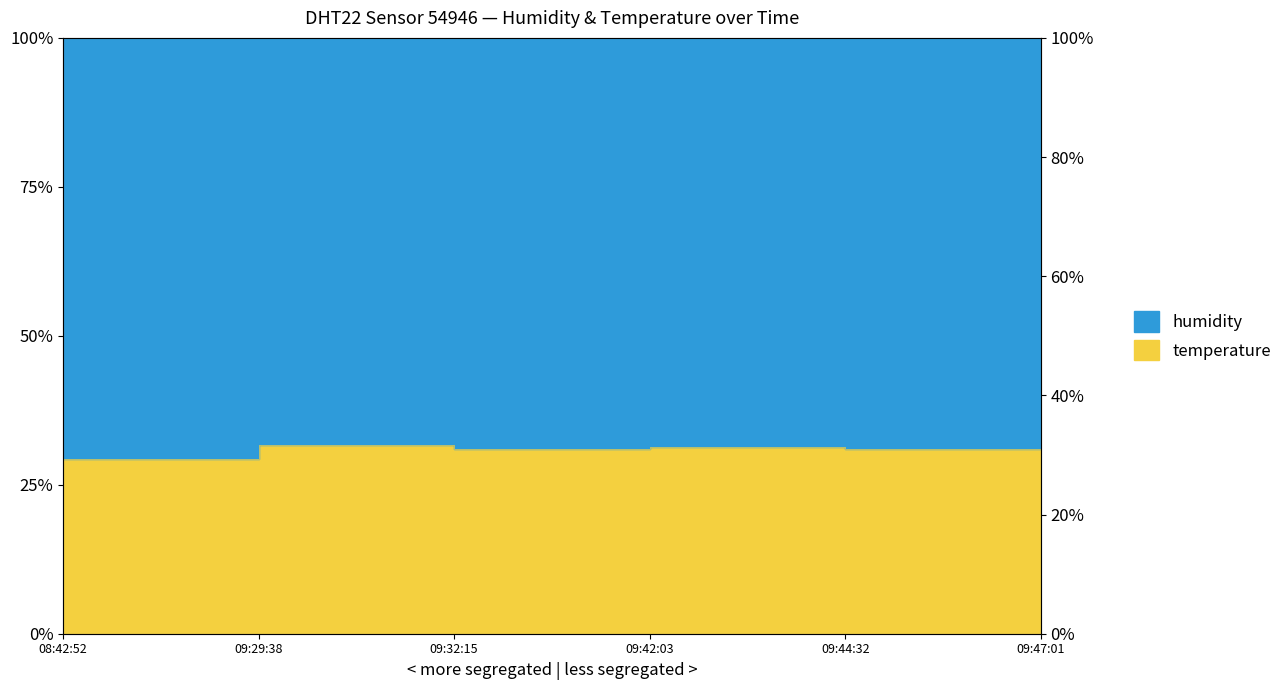

What is the label of the 5th point from the right?

09:29:38